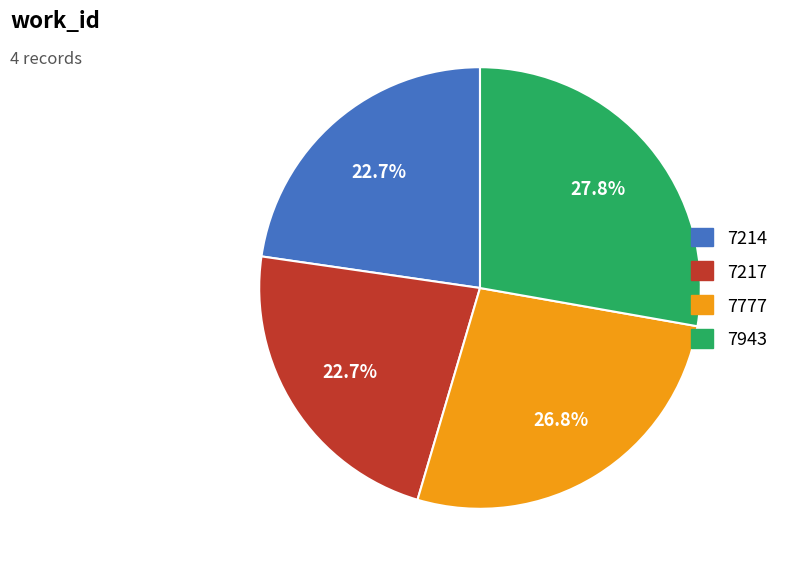

The 7943 slice represents 28% of the pie. True or false?

True